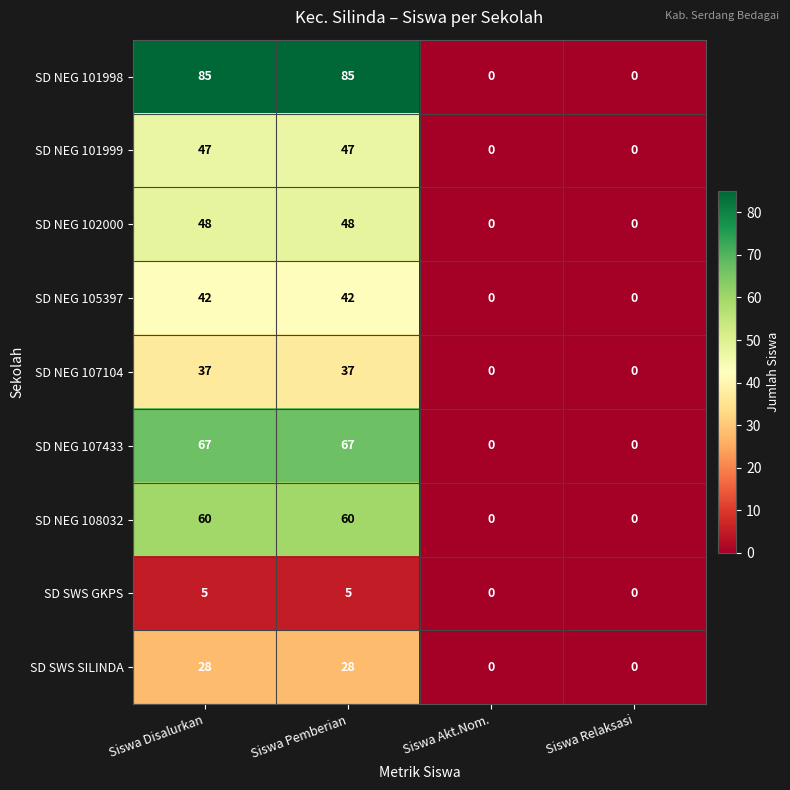

What is the spread (max minus min) of values at Siswa Disalurkan?

80